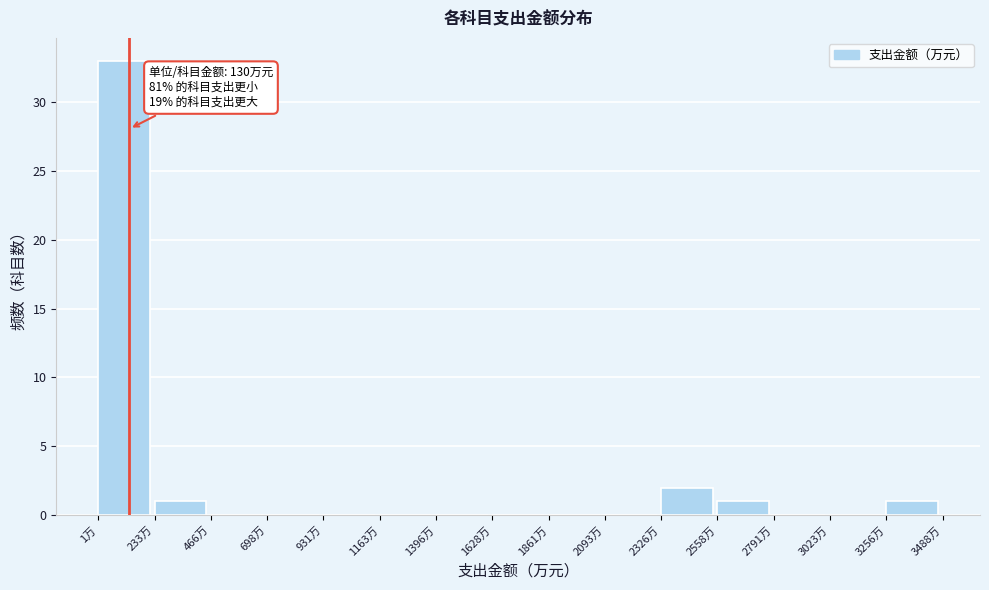

Which range on the x-axis has the tallest bar?

0 to 250